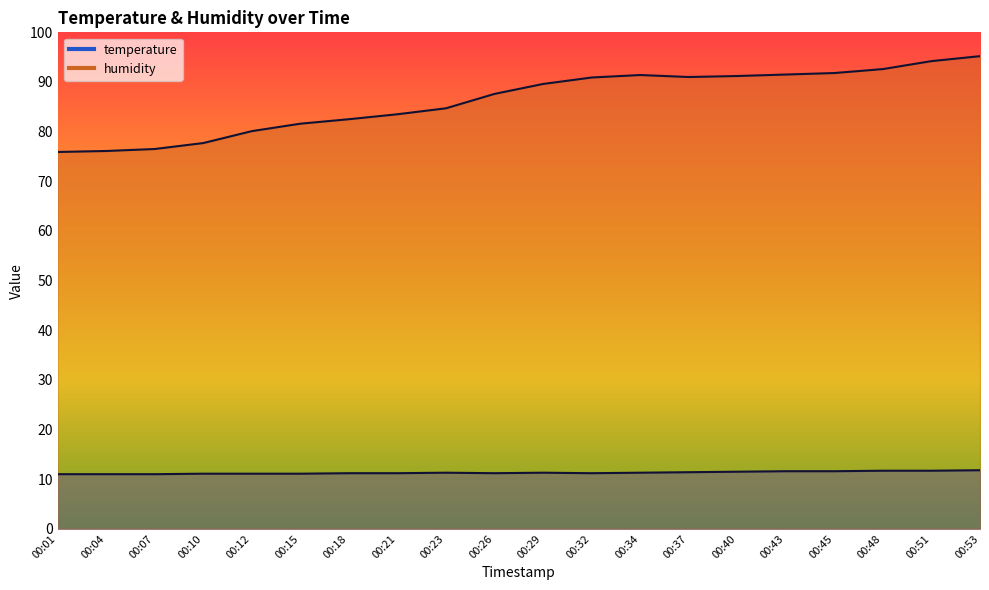

True or false: temperature has a value of 7.1 at 00:43.

False